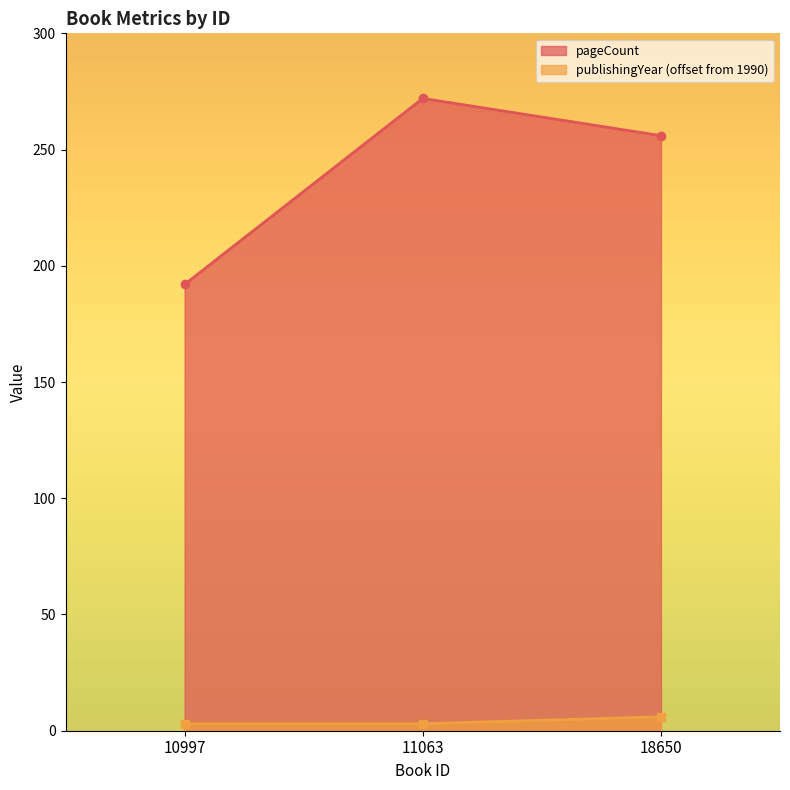

Reading left to right, transcribe all the data shown in this chart.

pageCount: 10997=192	11063=272	18650=256
publishingYear: 10997=3	11063=3	18650=6